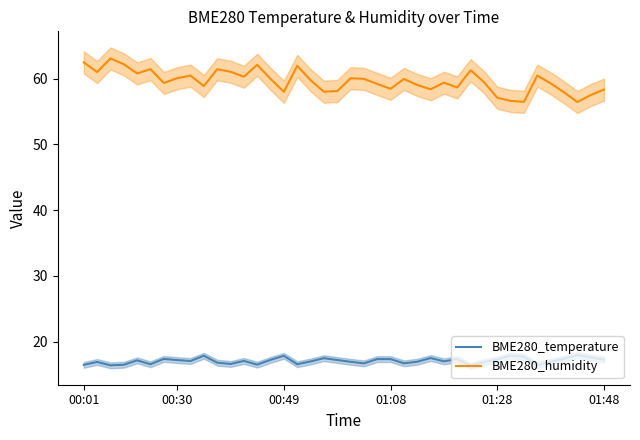

True or false: BME280_temperature and BME280_humidity intersect in this chart.

False